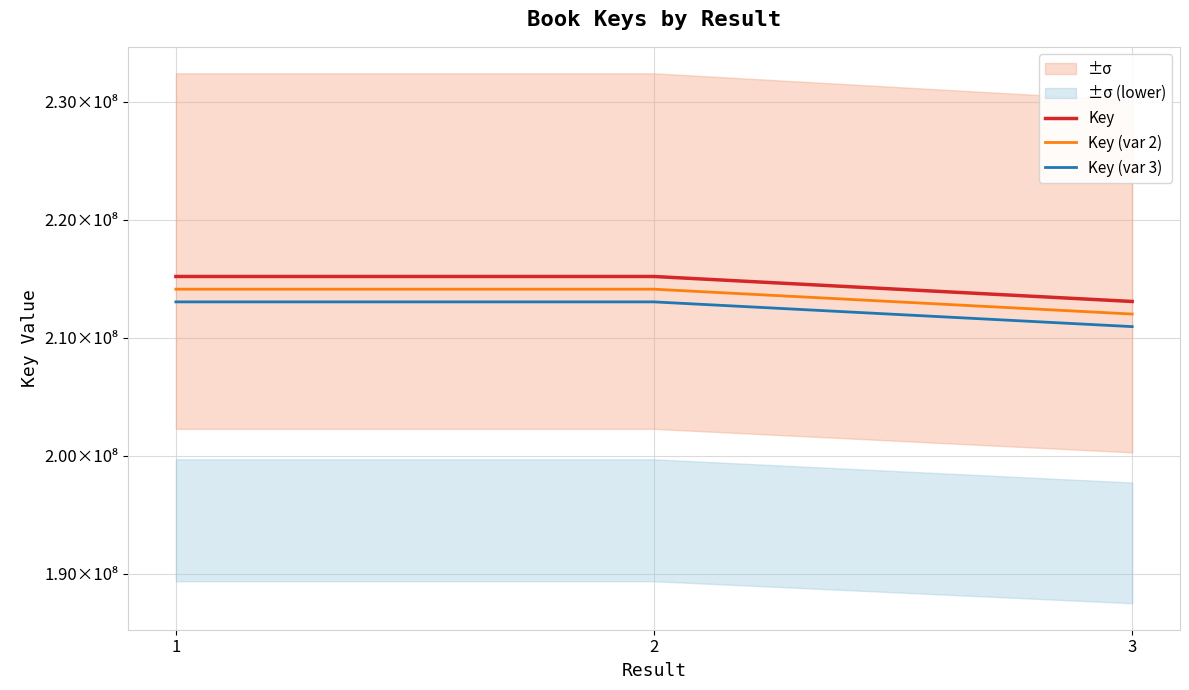

At how many categories does at least one series exceed 213042799?

3